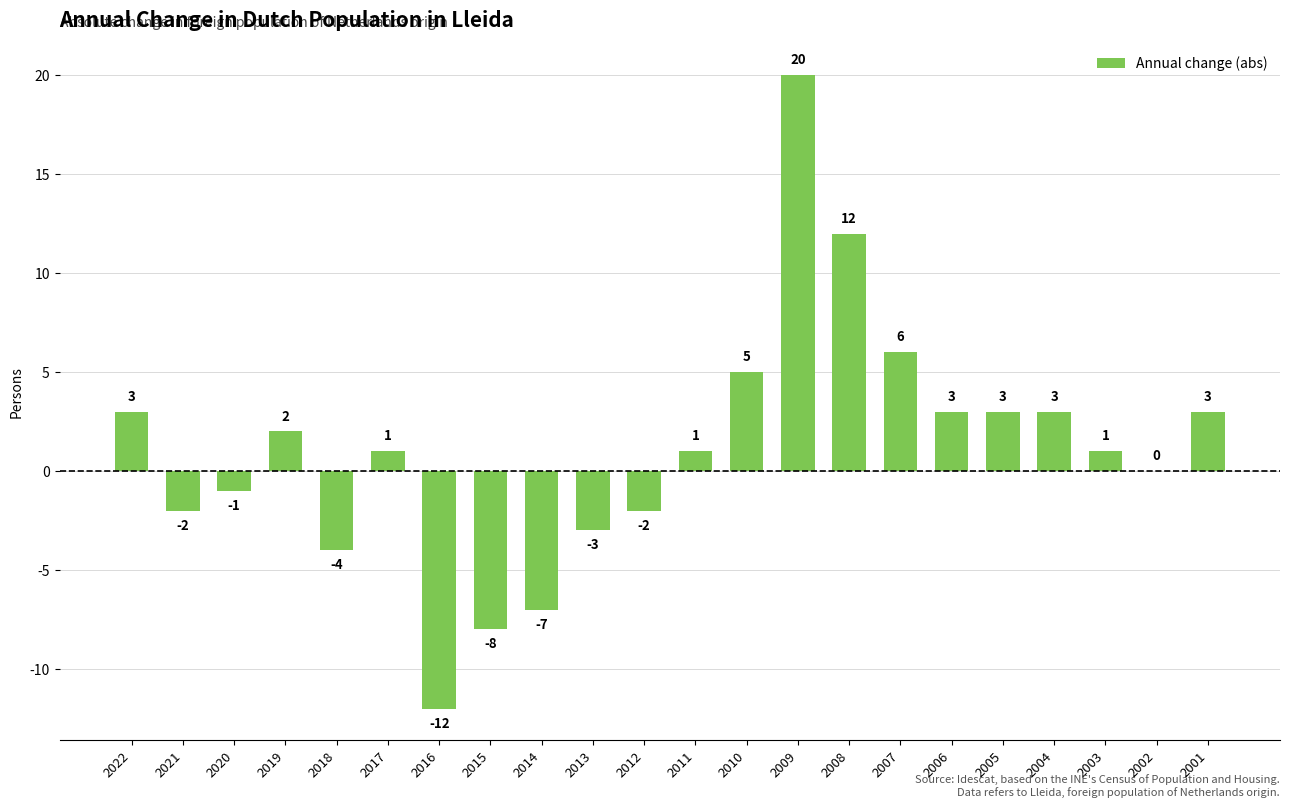

Which has a higher value, 2008 or 2015?

2008